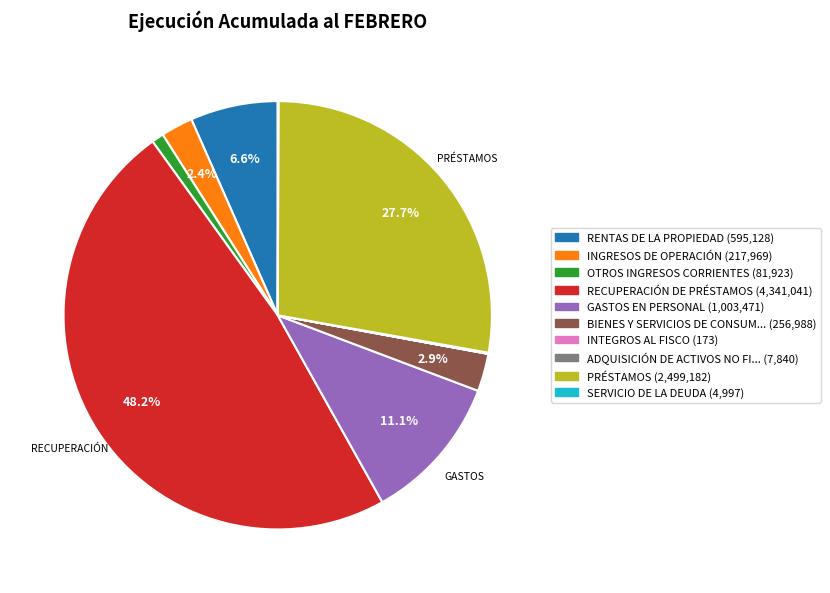

Is there any slice that represents more than half of the pie?

No